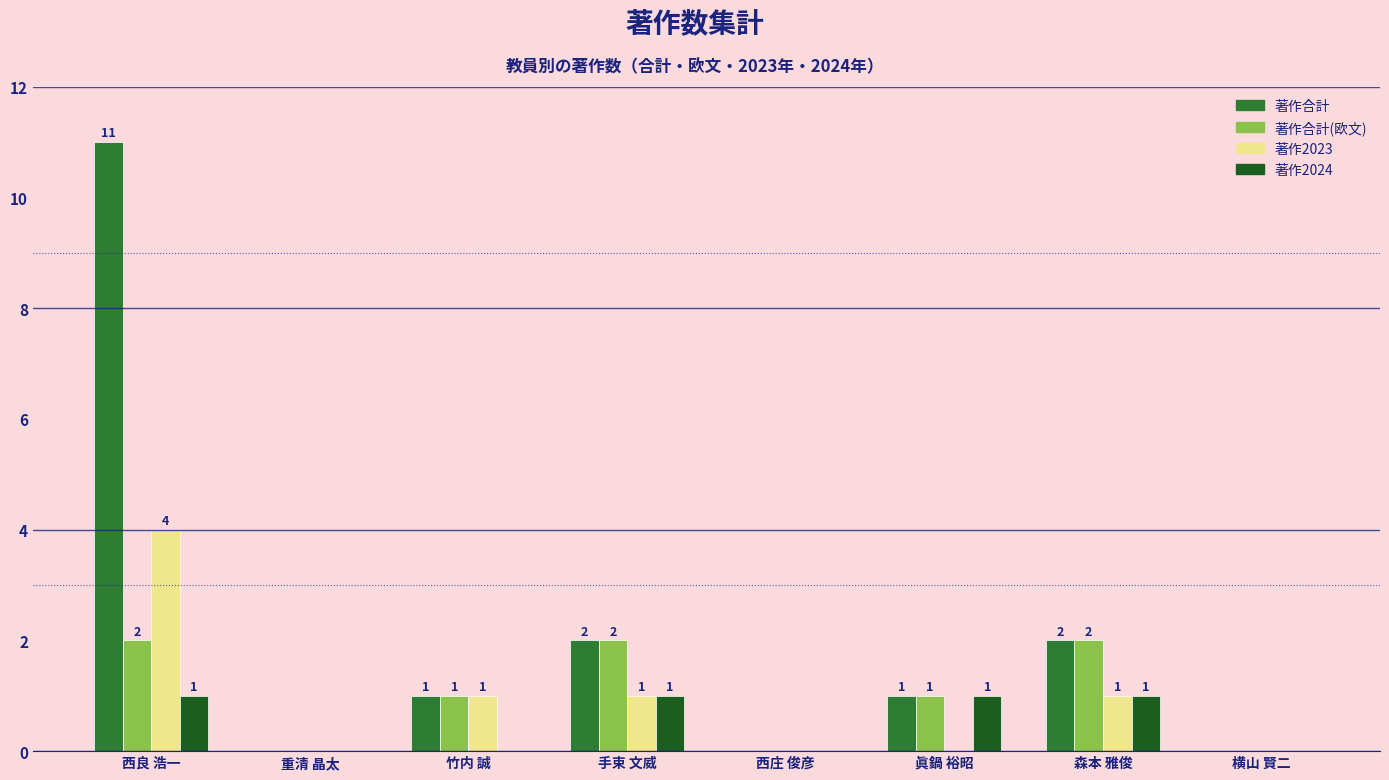

What is the total value across all series at 西良 浩一?

18